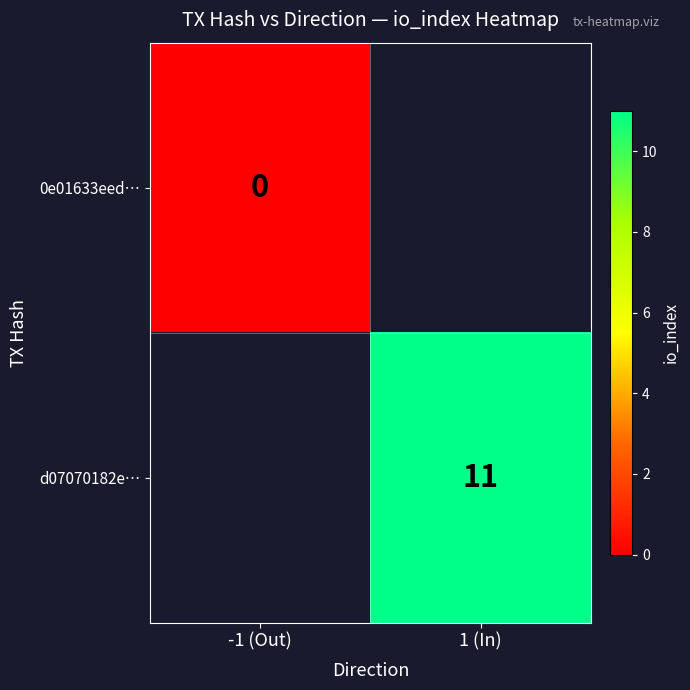

Is it true that d07070182e… equals 7 at 1 (In)?

False